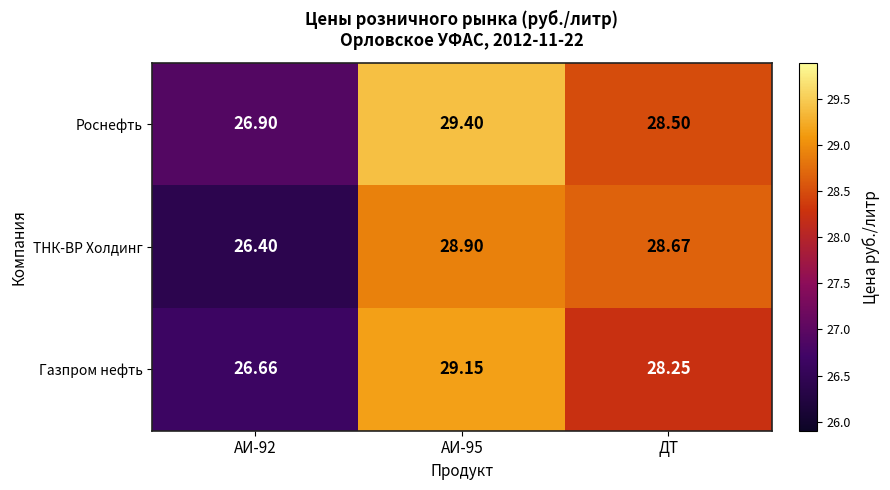

What is the total value across all series at ДТ?

85.4